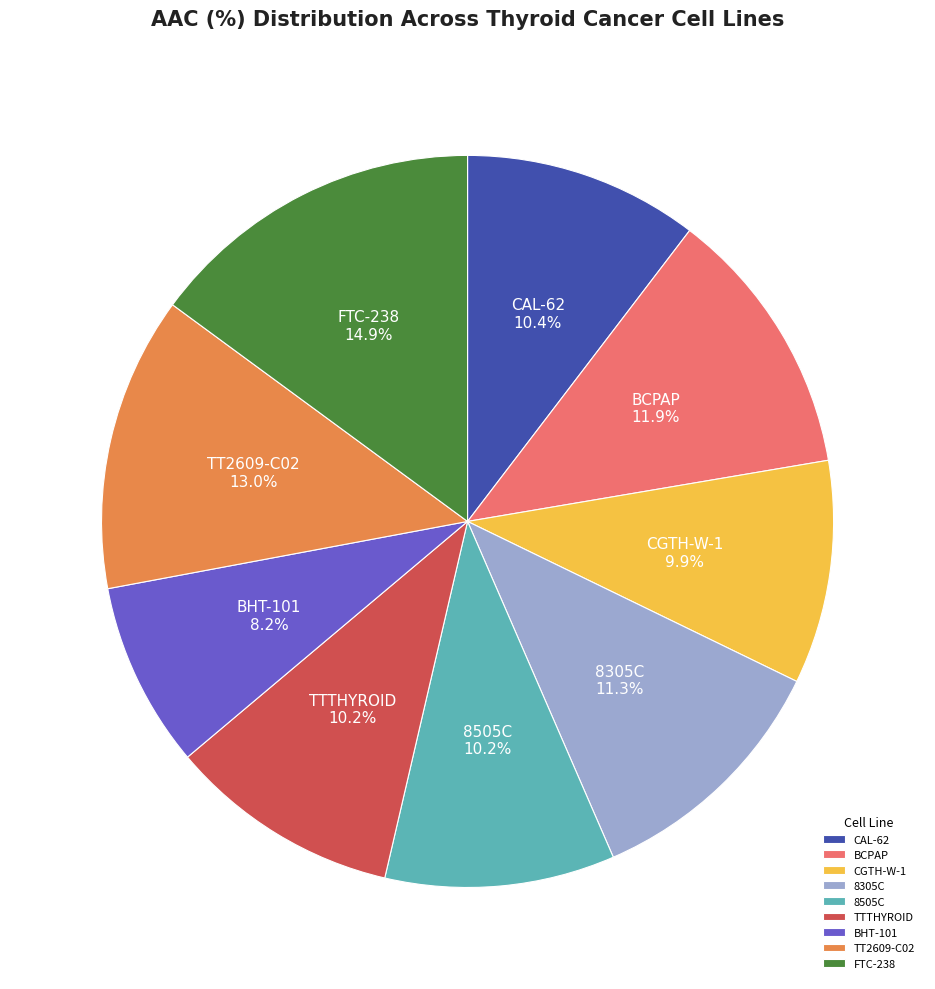

How many segments does this pie chart have?

9